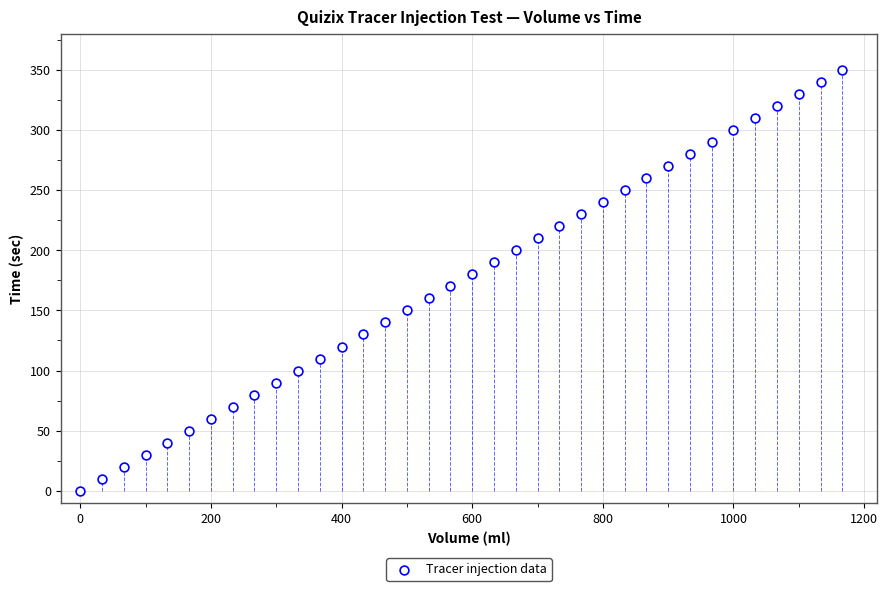

What is the range of Y values (max minus min)?

350